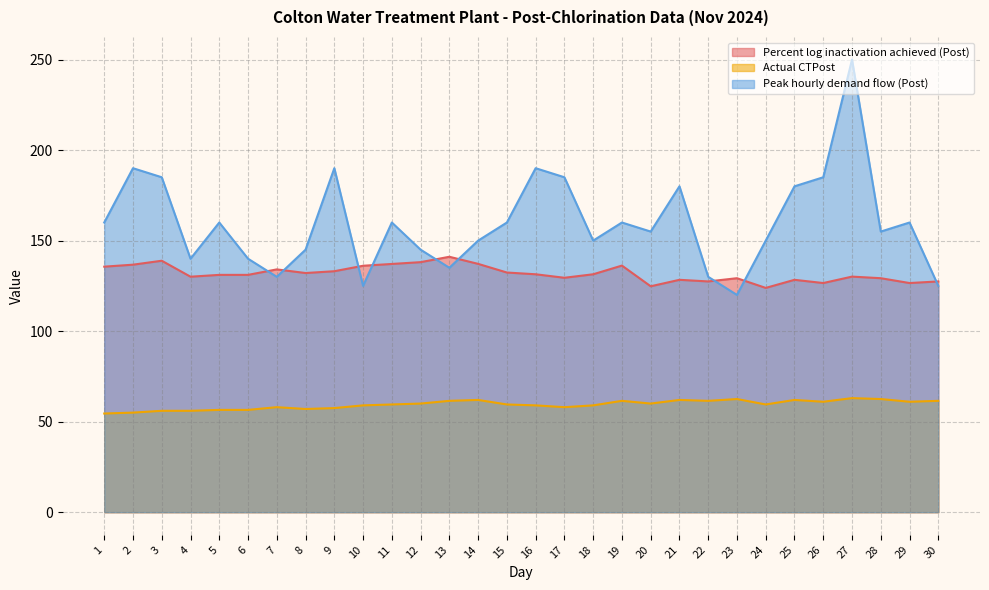

Which series has the largest total across all categories?

Peak hourly demand flow (Post)